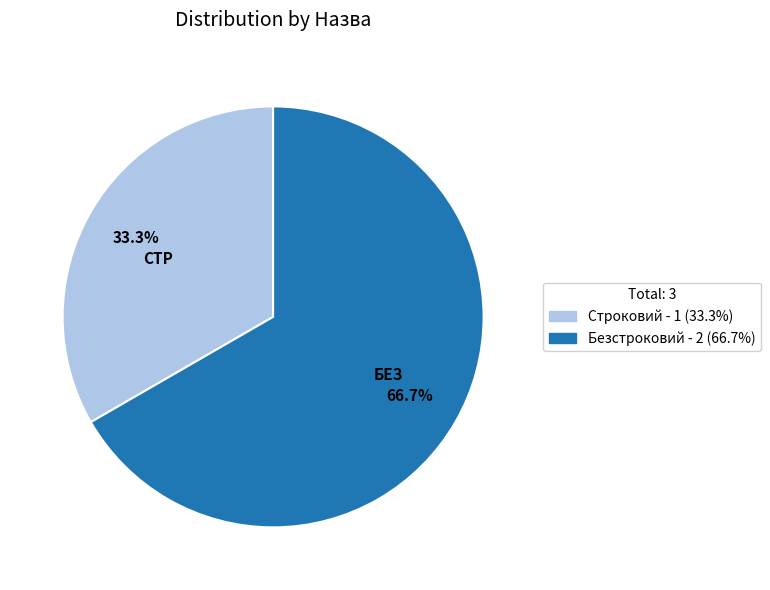

To the nearest percent, what is the difference between the Строковий and Безстроковий slice percentages?

33%